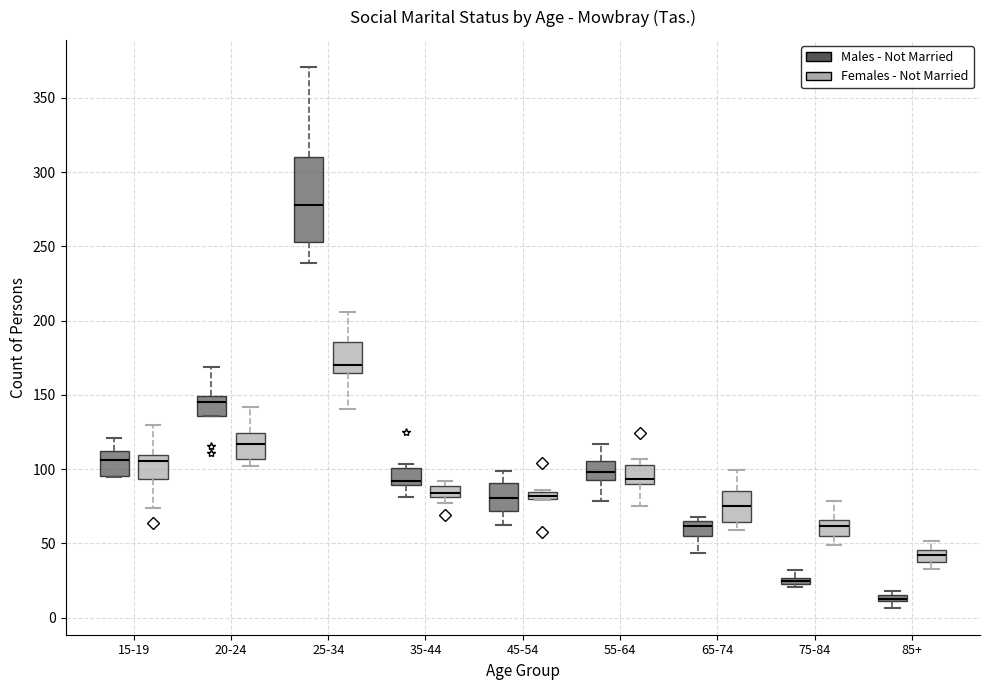

Where does the median line of the box for 45-54 (Males - Not Married) sit on the y-axis? The values are not printed on the chart, so give them approximately, as read against the axis.

80